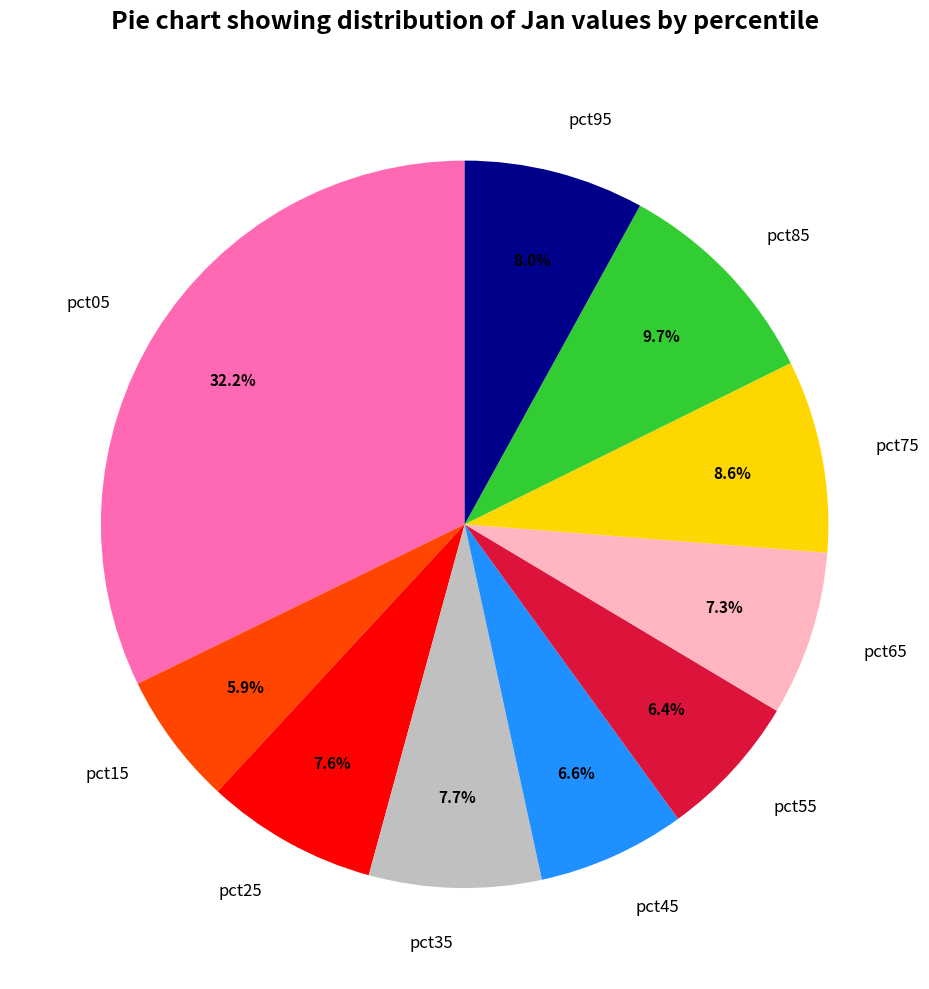

To the nearest percent, what is the average slice percentage?

10%